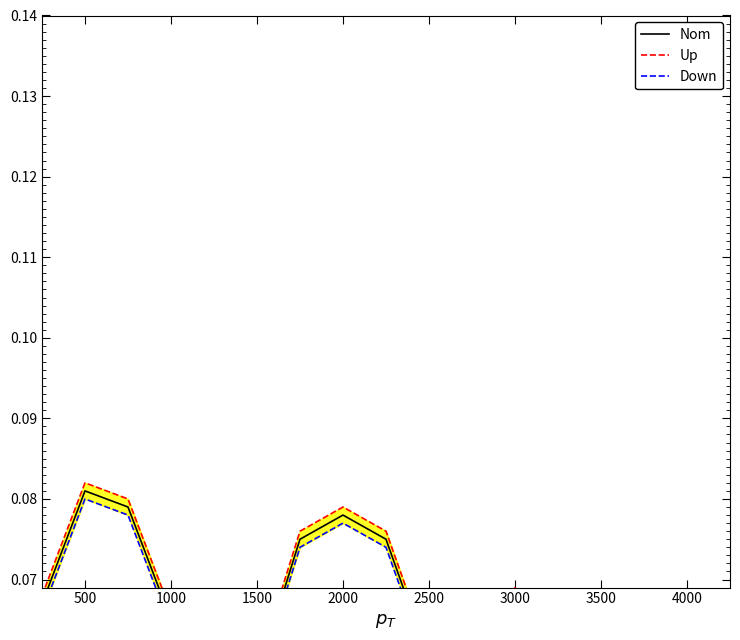

Is the value of Nom at 13 greater than the value of Up at 3500?

No